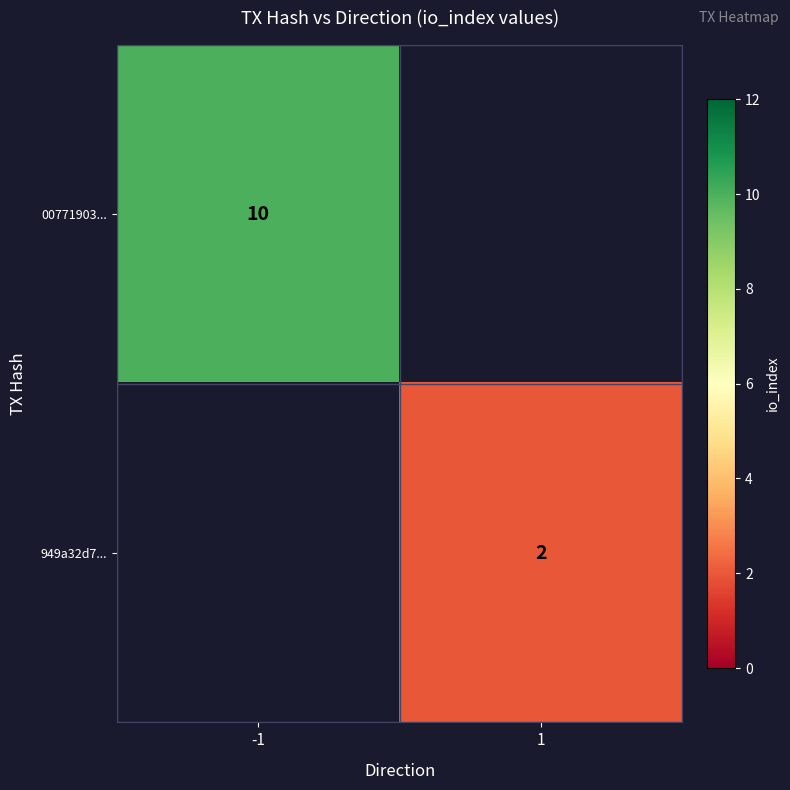

True or false: 949a32d7... has a value of 2 at 1.

True